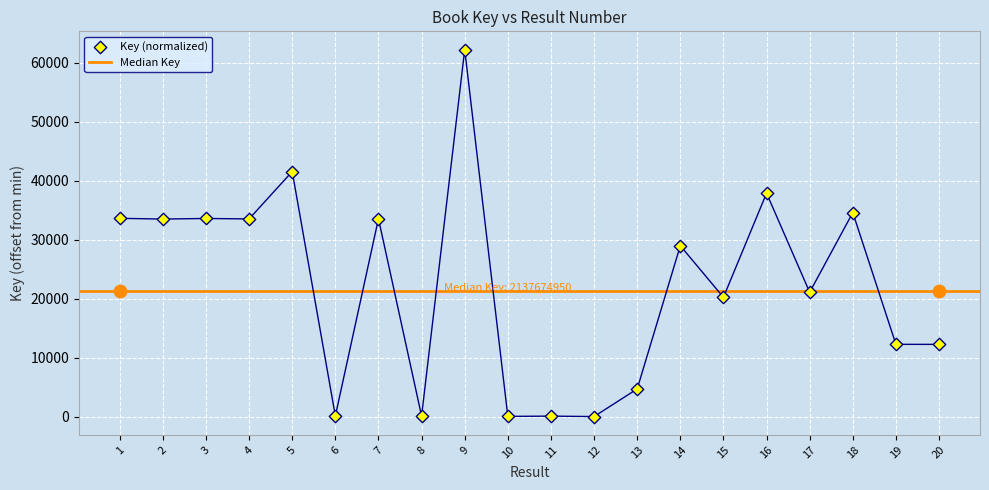

Which has a higher value, 3 or 8?

3